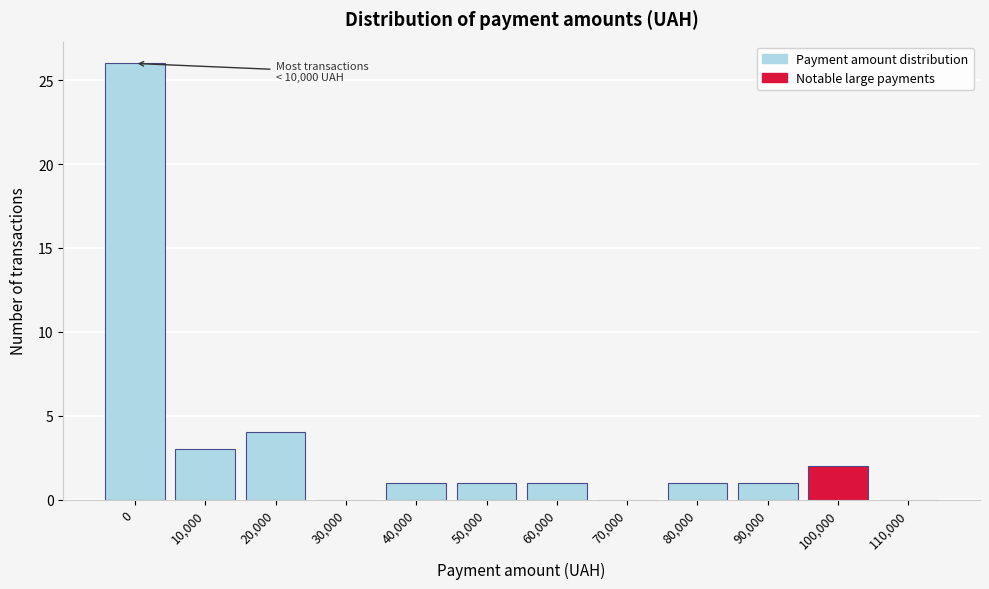

Reading left to right, list all the values displayed in this chart.

0=26	10,000=3	20,000=4	30,000=0	40,000=1	50,000=1	60,000=1	70,000=0	80,000=1	90,000=1	100,000=2	110,000=0